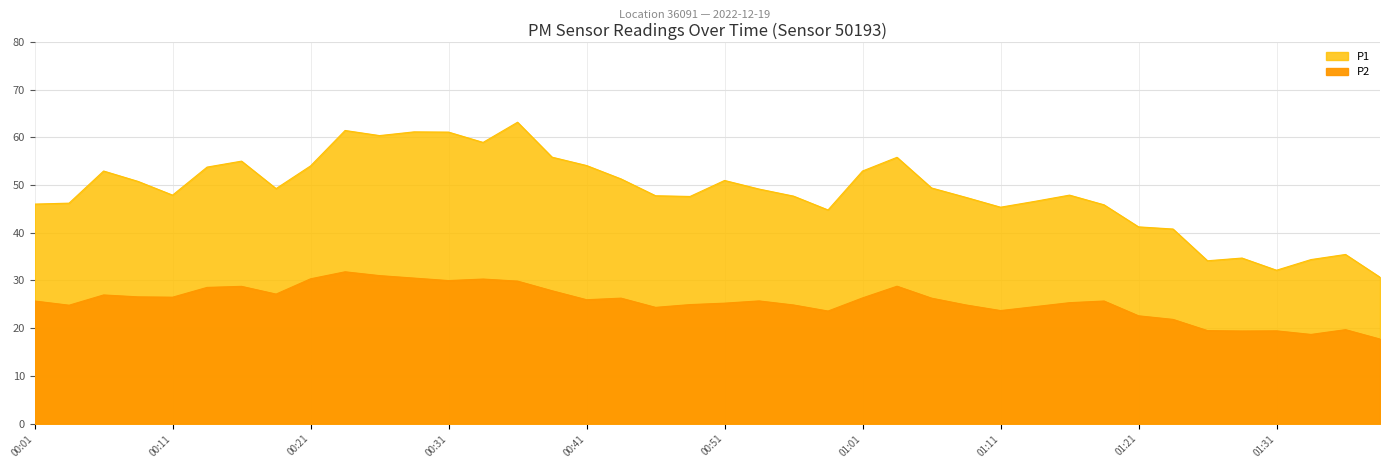

The P1 series shows 32.1 at 01:31. True or false?

True